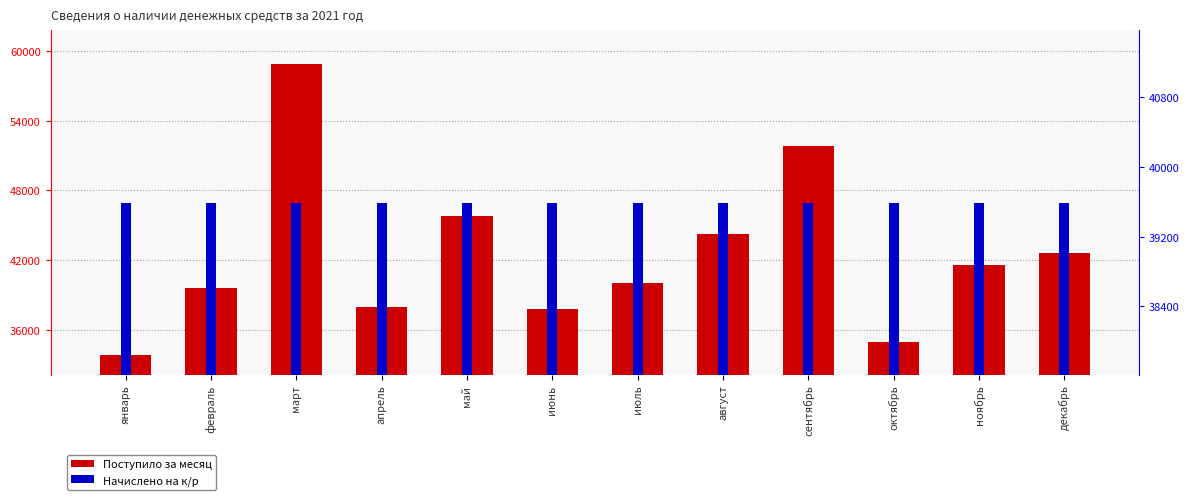

Are the bars grouped side by side (vs. stacked)?

Yes